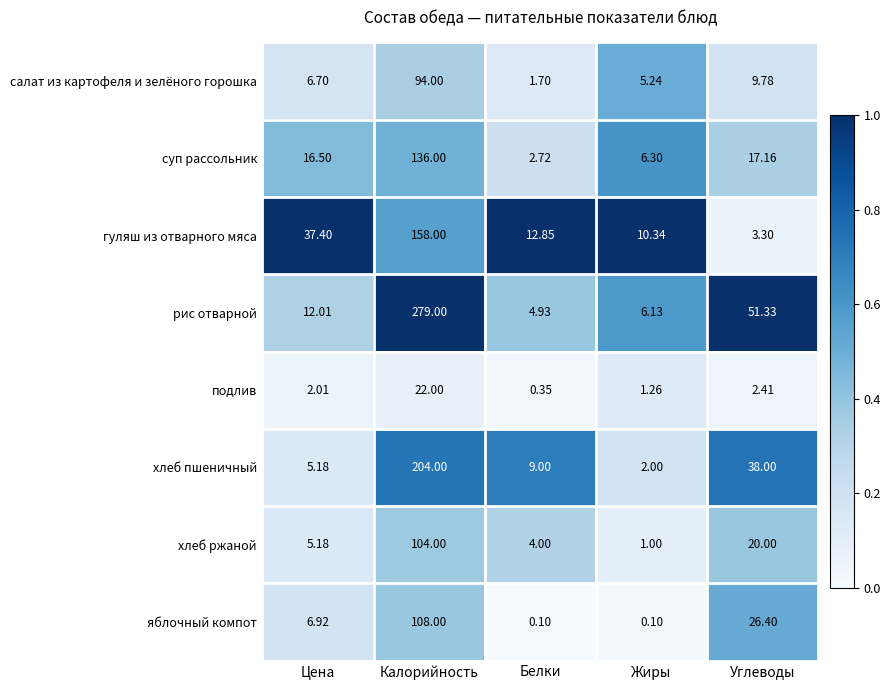

Which series has the largest range (max minus min)?

рис отварной